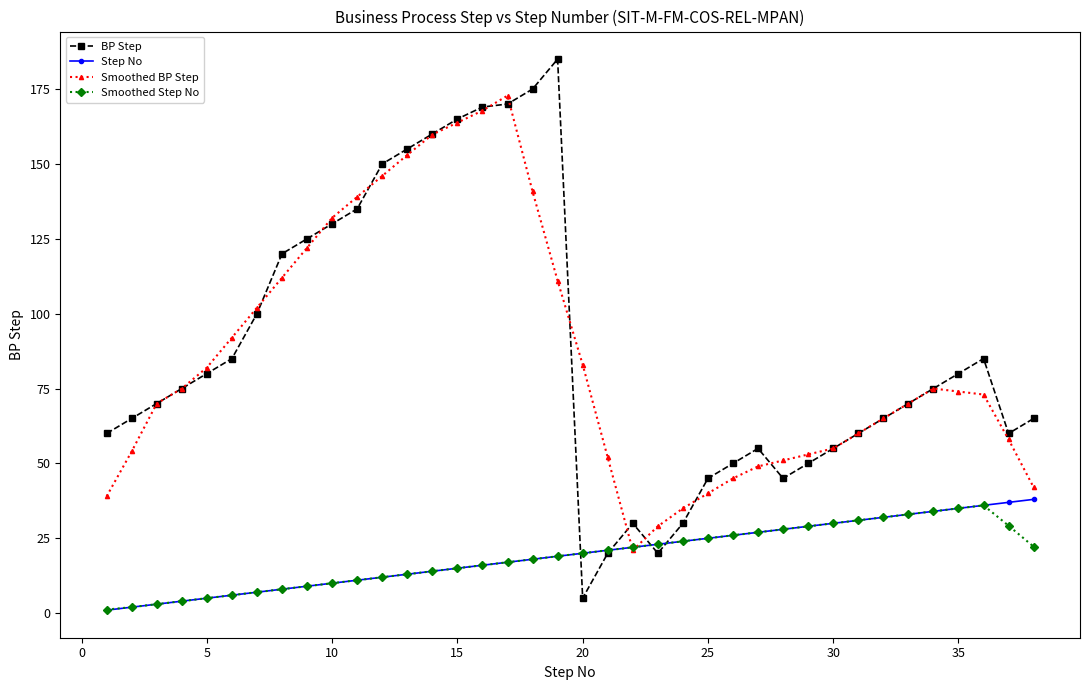

What is the lowest value of the Smoothed BP Step series?

21.0